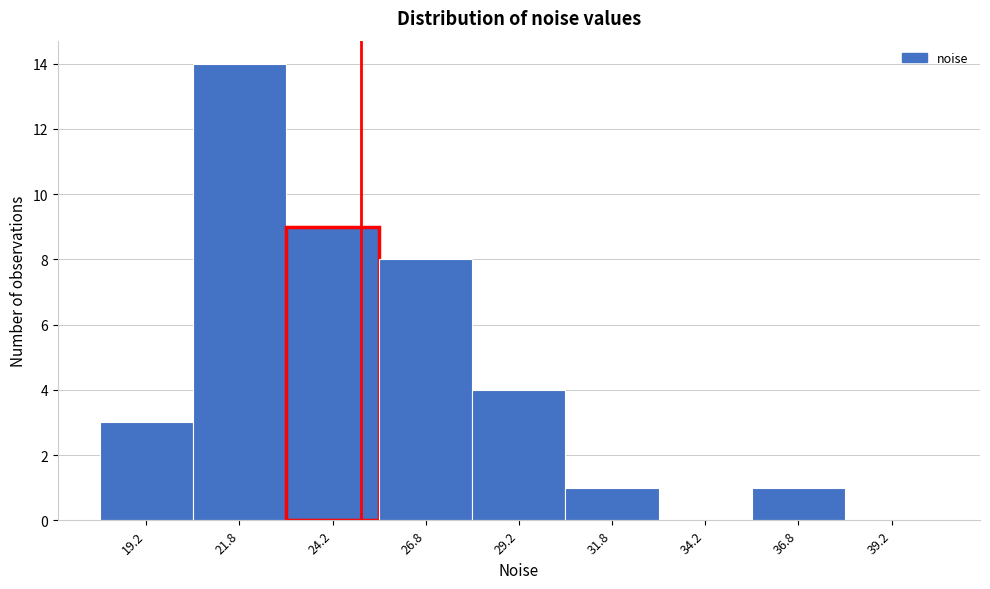

What is the height of the bar covering 23.0 to 25.5 on the x-axis? The values are not printed on the chart, so give them approximately, as read against the axis.

9